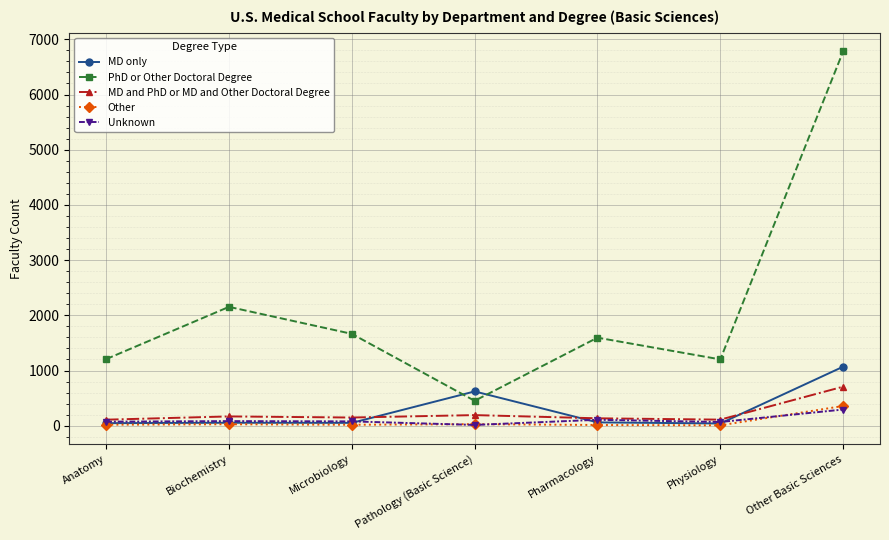

What is the greatest value displayed?

6781